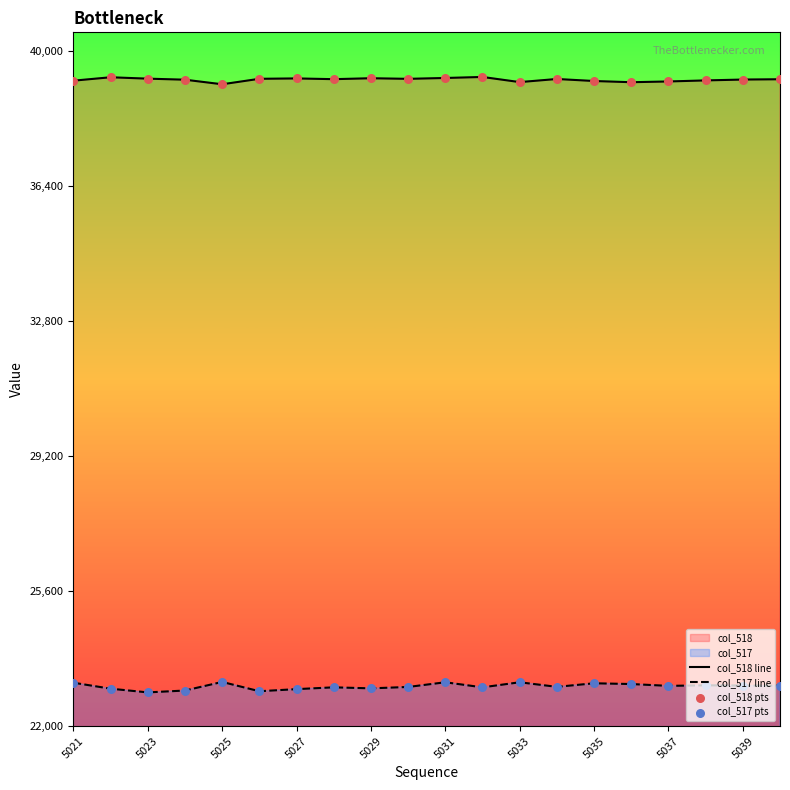

What is the maximum value for col_517 line?

23179